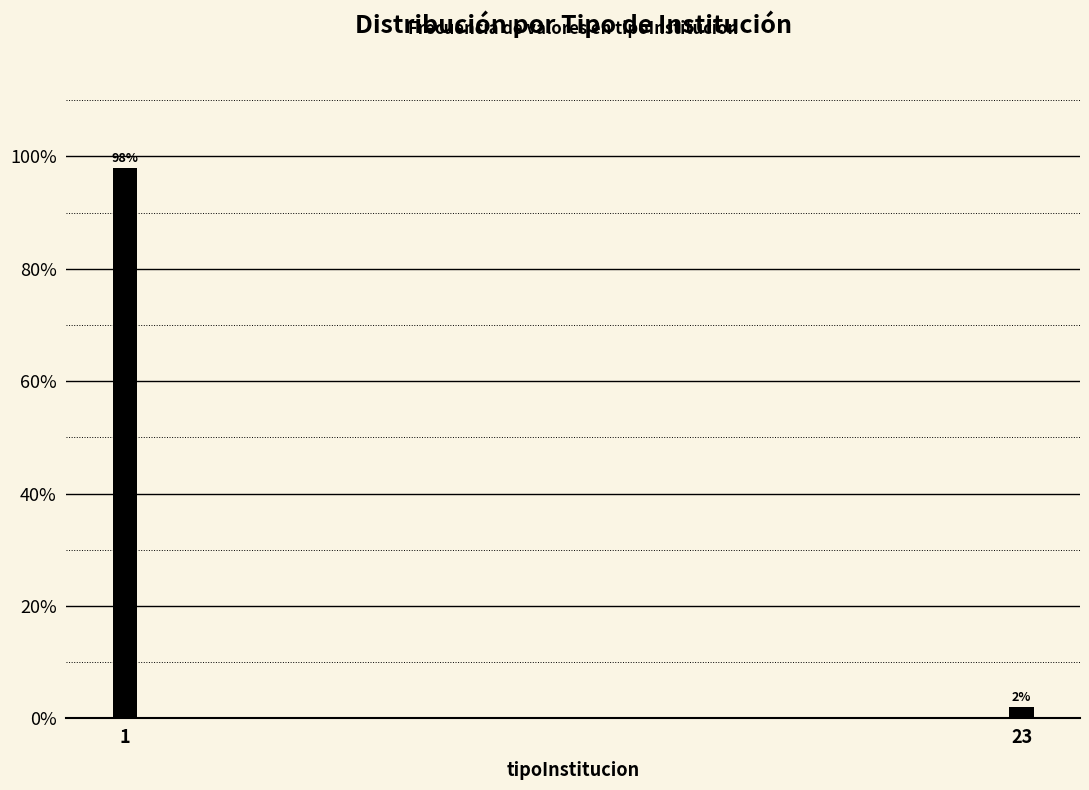

Reading right to left, what are all the values shown in this chart?

23=2	1=98